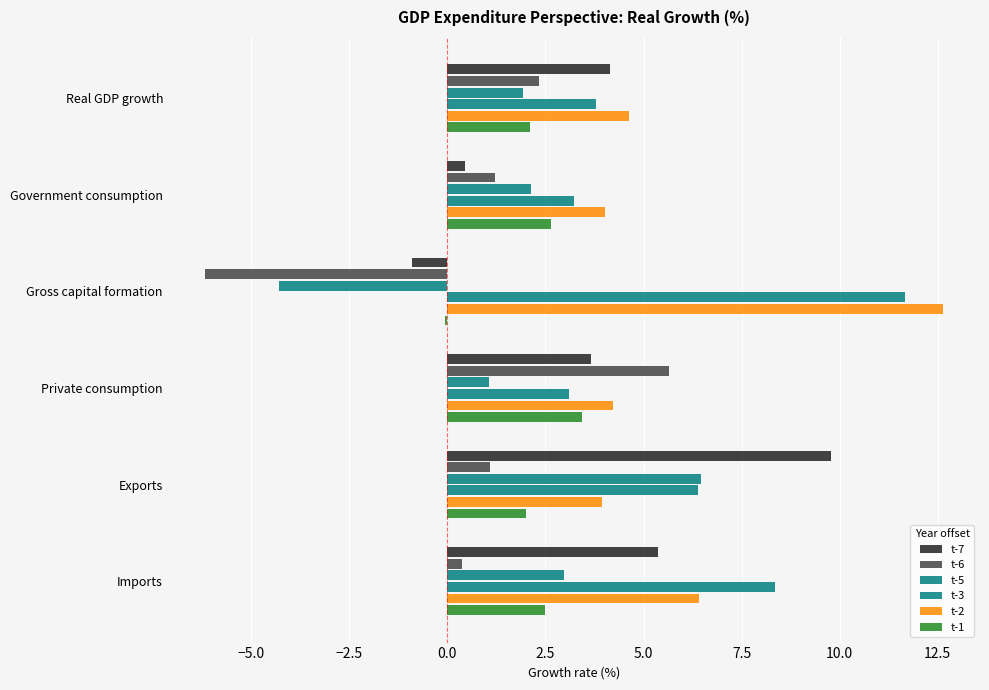

What is the smallest value displayed?

-6.2